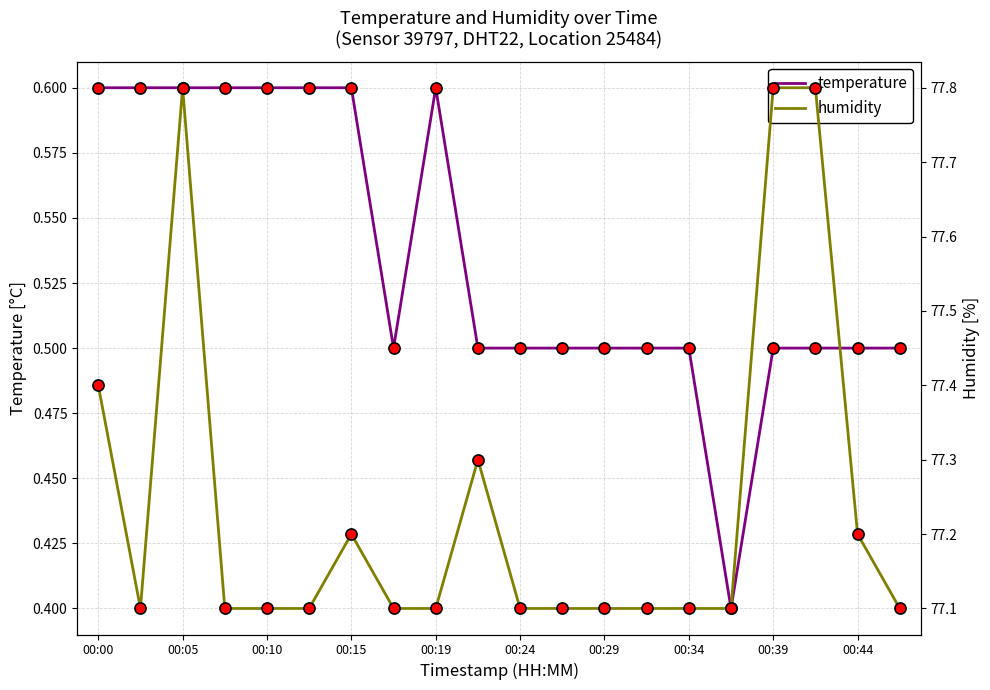

At 00:34, list the series in order from smallest to largest.

temperature, humidity